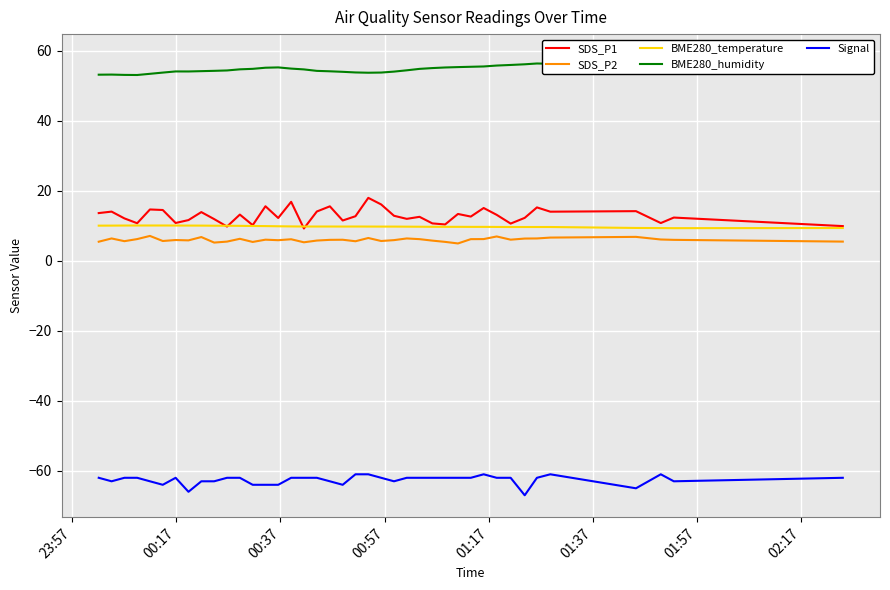

True or false: Signal and SDS_P1 cross at least once.

False